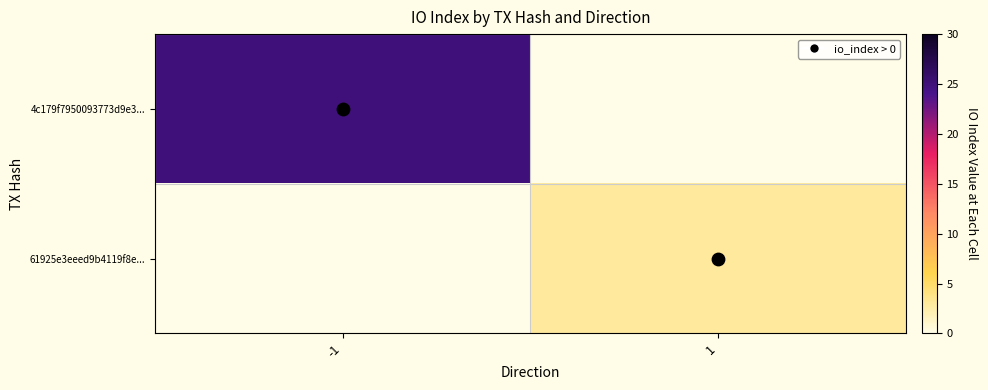

Count the number of data series in this chart.

2